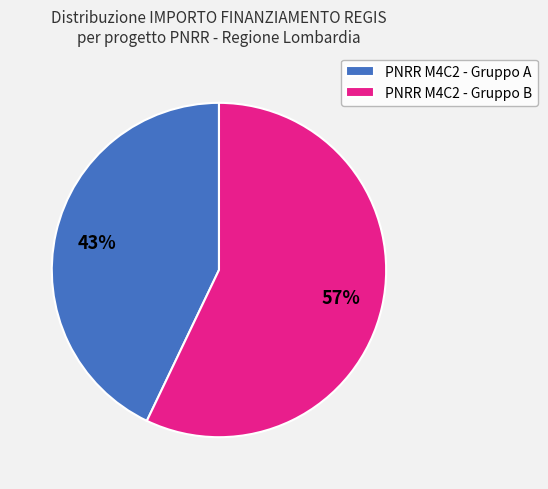

Combined, do PNRR M4C2 - Gruppo B and PNRR M4C2 - Gruppo A account for over 50%?

Yes